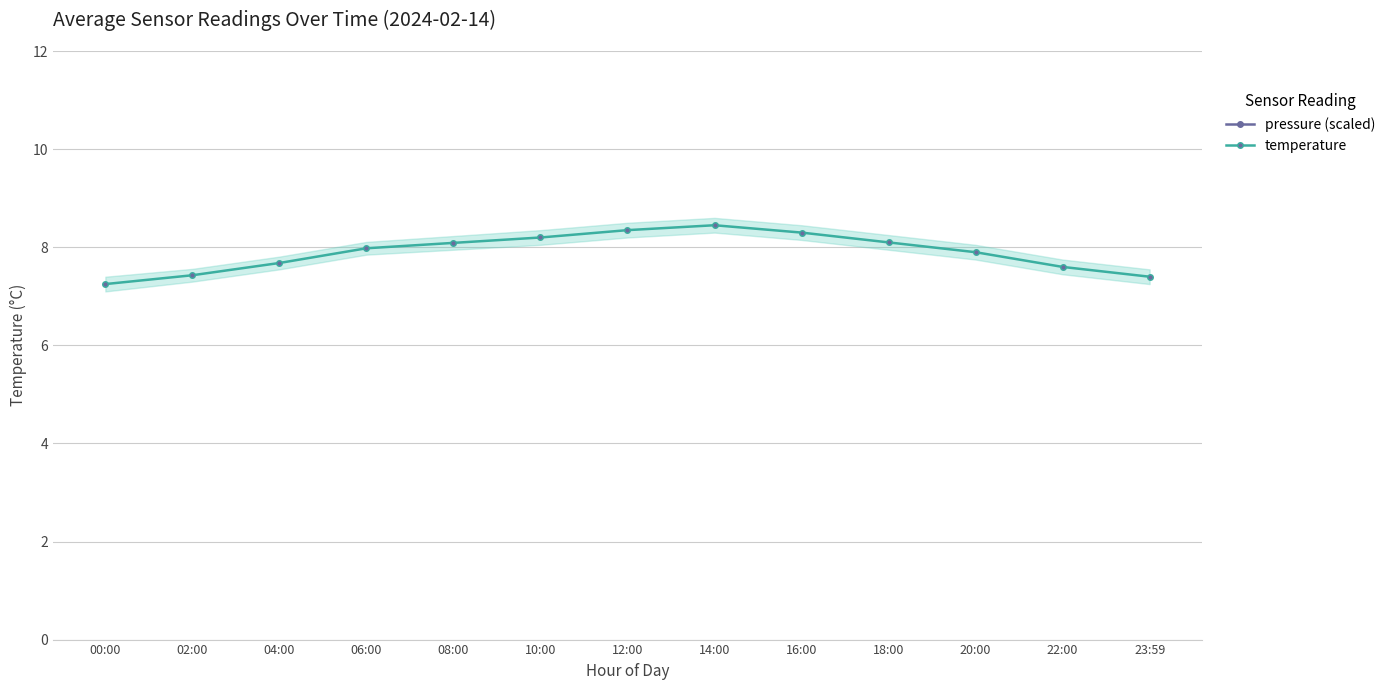

List the series in order of their overall mean, lowest first.

temperature, pressure (scaled)